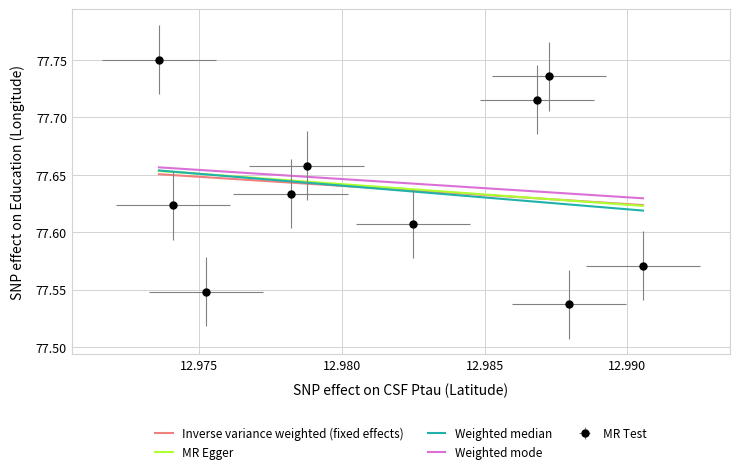

The chart shows a value of 77.6 at 12.9782034. True or false?

True